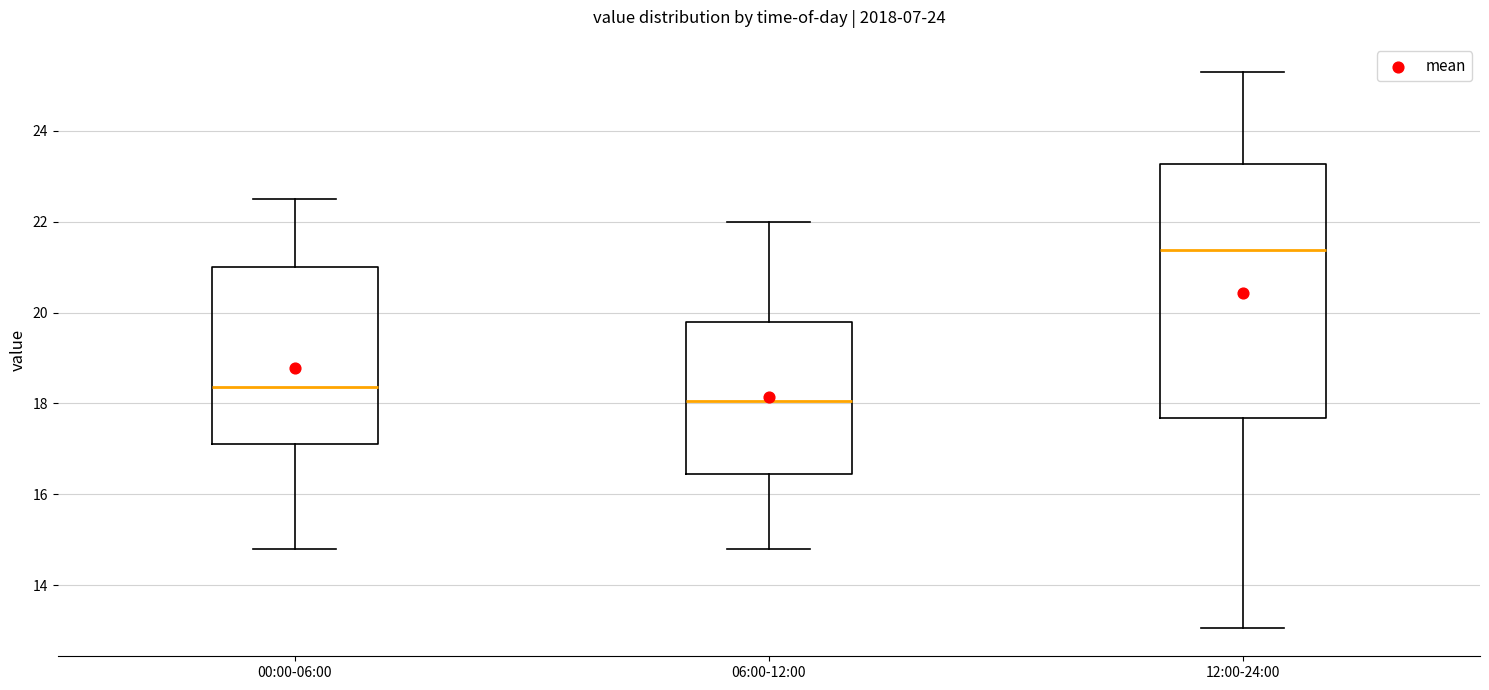

Reading left to right, transcribe this box plot: for each box, give where its median line is, the range the box spans, and where its two whiskers end, as read against the y-axis. The values are not printed on the chart, so give them approximately, as read against the axis.

00:00-06:00: median 18.4, box 17.2 to 21.0, whiskers 14.8 to 22.6
06:00-12:00: median 18.0, box 16.4 to 19.8, whiskers 14.8 to 22.0
12:00-24:00: median 21.4, box 17.6 to 23.2, whiskers 13.0 to 25.4